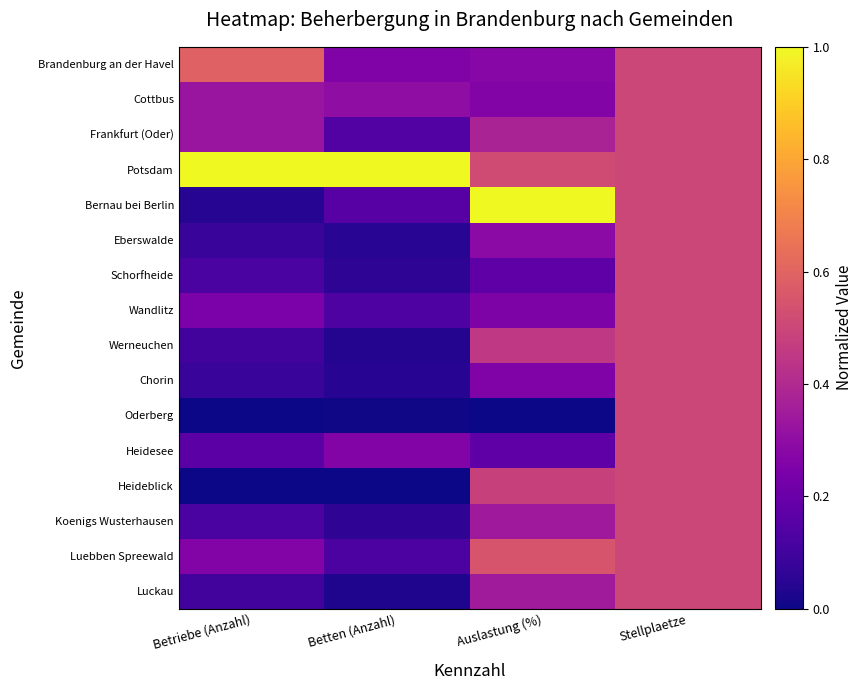

Reading left to right, extract all data points from this chart.

Brandenburg an der Havel: Betriebe (Anzahl)=0.6	Betten (Anzahl)=0.3	Auslastung (%)=0.3	Stellplaetze=0.5
Cottbus: Betriebe (Anzahl)=0.3	Betten (Anzahl)=0.3	Auslastung (%)=0.3	Stellplaetze=0.5
Frankfurt (Oder): Betriebe (Anzahl)=0.3	Betten (Anzahl)=0.1	Auslastung (%)=0.4	Stellplaetze=0.5
Potsdam: Betriebe (Anzahl)=1.0	Betten (Anzahl)=1.0	Auslastung (%)=0.5	Stellplaetze=0.5
Bernau bei Berlin: Betriebe (Anzahl)=0.0	Betten (Anzahl)=0.2	Auslastung (%)=1.0	Stellplaetze=0.5
Eberswalde: Betriebe (Anzahl)=0.1	Betten (Anzahl)=0.0	Auslastung (%)=0.3	Stellplaetze=0.5
Schorfheide: Betriebe (Anzahl)=0.1	Betten (Anzahl)=0.1	Auslastung (%)=0.2	Stellplaetze=0.5
Wandlitz: Betriebe (Anzahl)=0.2	Betten (Anzahl)=0.1	Auslastung (%)=0.3	Stellplaetze=0.5
Werneuchen: Betriebe (Anzahl)=0.1	Betten (Anzahl)=0.0	Auslastung (%)=0.4	Stellplaetze=0.5
Chorin: Betriebe (Anzahl)=0.1	Betten (Anzahl)=0.0	Auslastung (%)=0.3	Stellplaetze=0.5
Oderberg: Betriebe (Anzahl)=0.0	Betten (Anzahl)=0.0	Auslastung (%)=0.0	Stellplaetze=0.5
Heidesee: Betriebe (Anzahl)=0.2	Betten (Anzahl)=0.3	Auslastung (%)=0.2	Stellplaetze=0.5
Heideblick: Betriebe (Anzahl)=0.0	Betten (Anzahl)=0.0	Auslastung (%)=0.5	Stellplaetze=0.5
Koenigs Wusterhausen: Betriebe (Anzahl)=0.1	Betten (Anzahl)=0.1	Auslastung (%)=0.3	Stellplaetze=0.5
Luebben Spreewald: Betriebe (Anzahl)=0.3	Betten (Anzahl)=0.1	Auslastung (%)=0.5	Stellplaetze=0.5
Luckau: Betriebe (Anzahl)=0.1	Betten (Anzahl)=0.0	Auslastung (%)=0.3	Stellplaetze=0.5